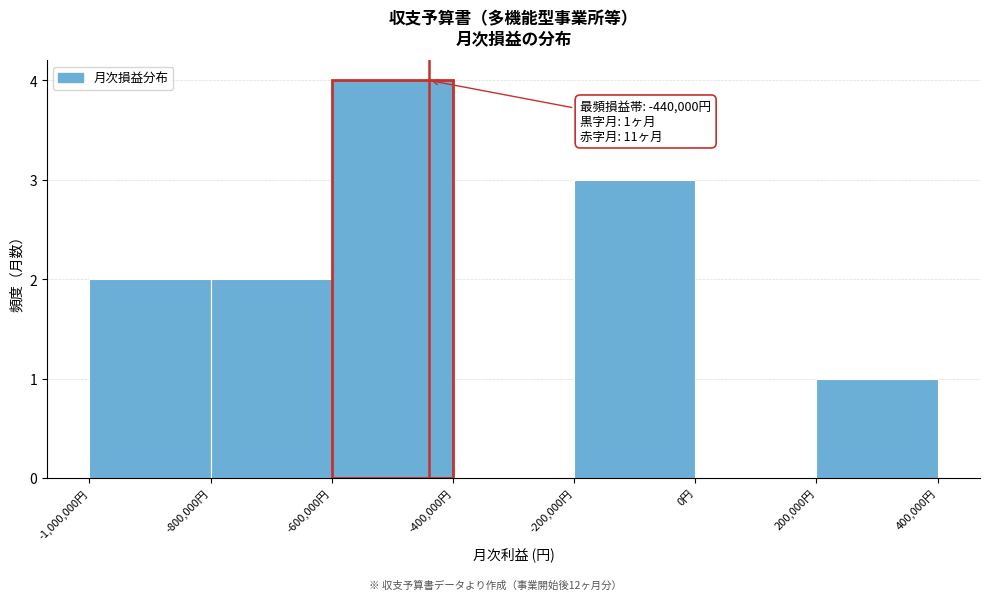

Which range on the x-axis has the tallest bar?

-600000 to -400000